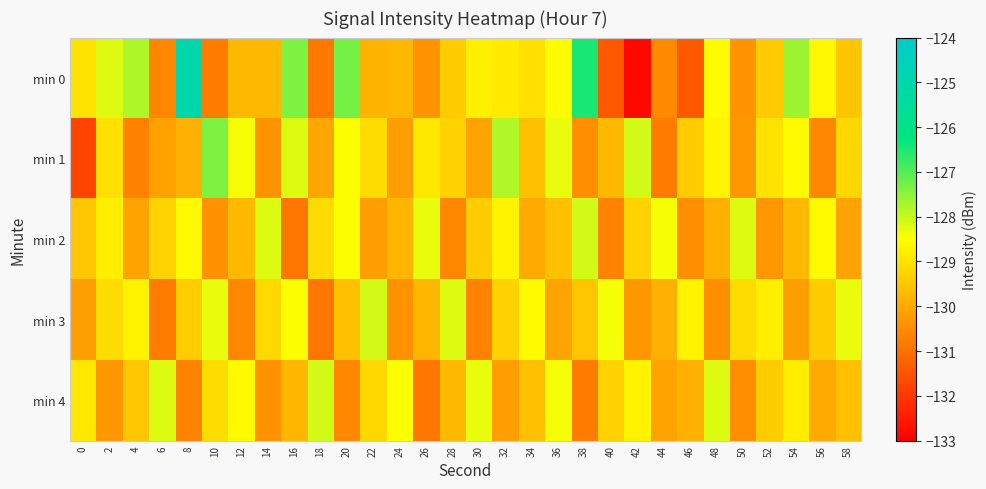

How many data points does each series have?

30